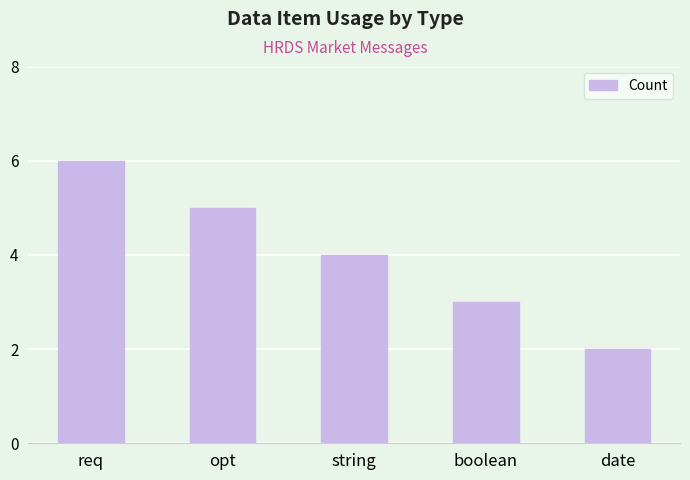

Approximately how many times larger is the value at date compared to opt?

0.4